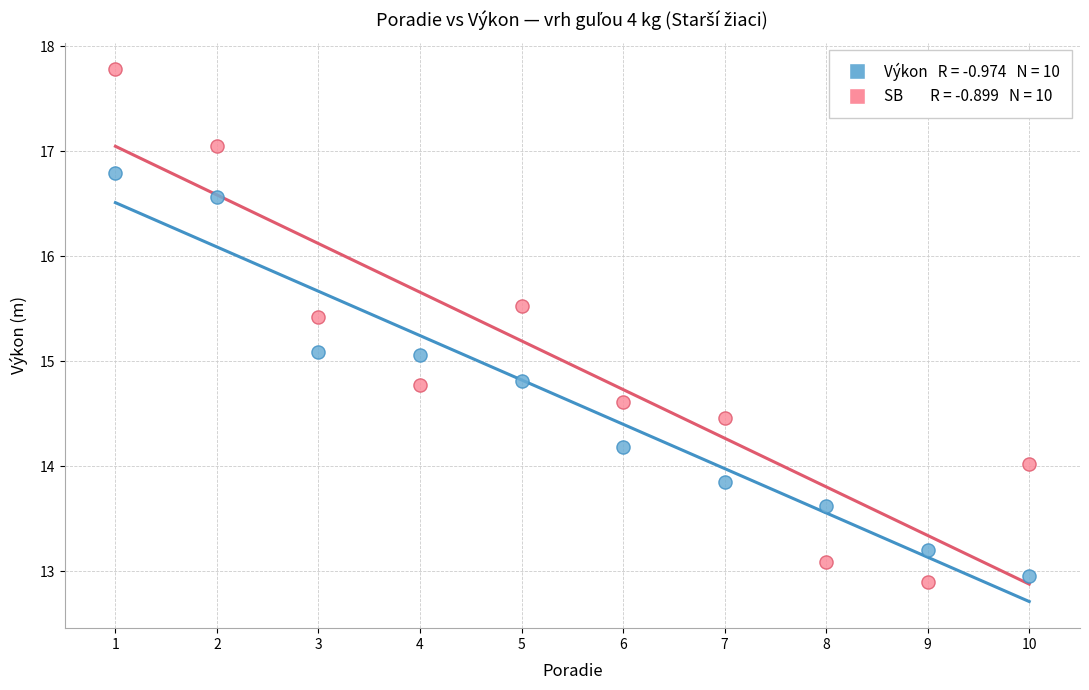

Across all data points, what is the range of Y values (max minus min)?

4.9